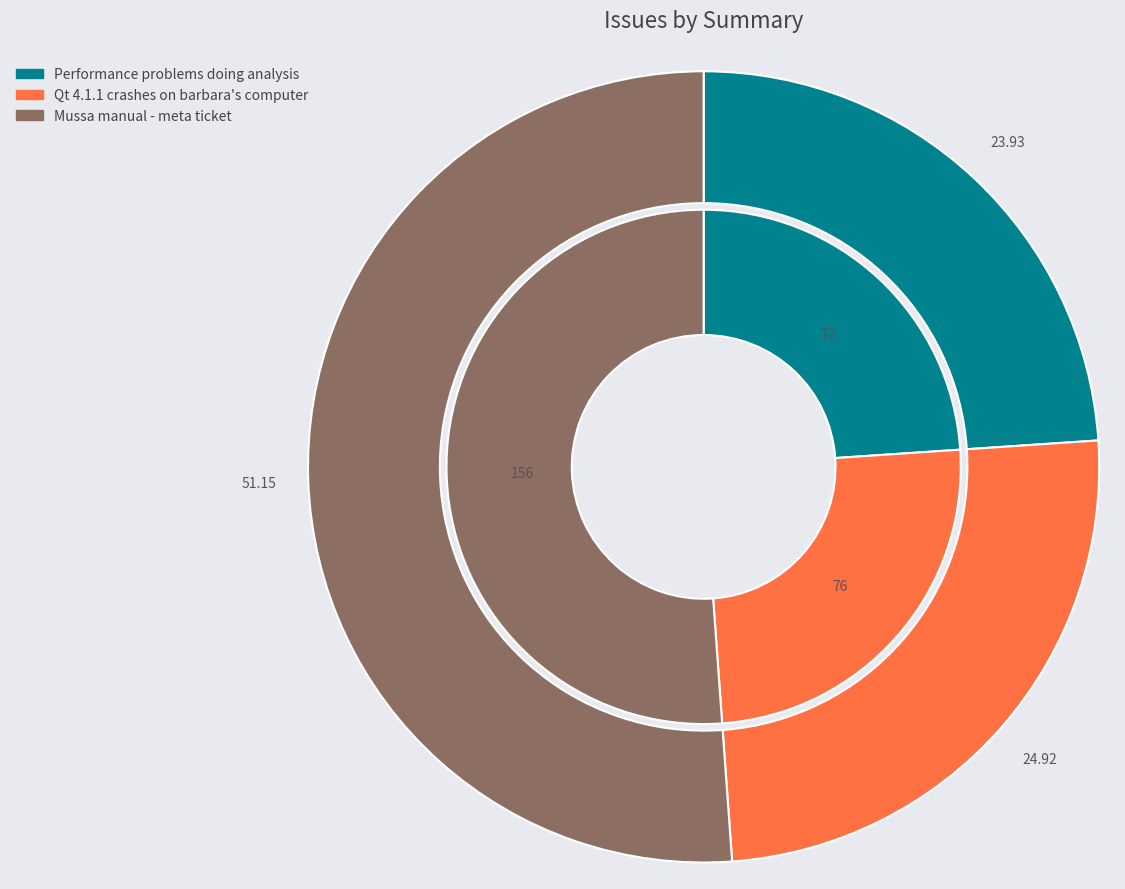

What is the change in value from Qt 4.1.1 crashes on barbara's computer to Mussa manual - meta ticket?

+80